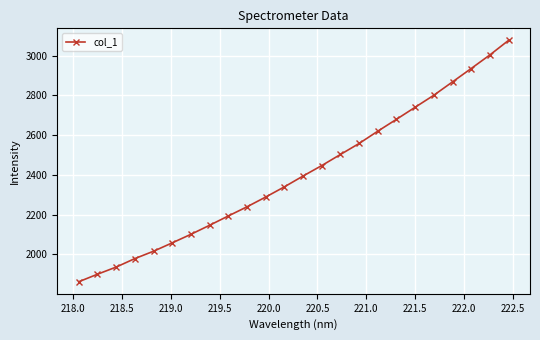

What is the average value?

2403.9